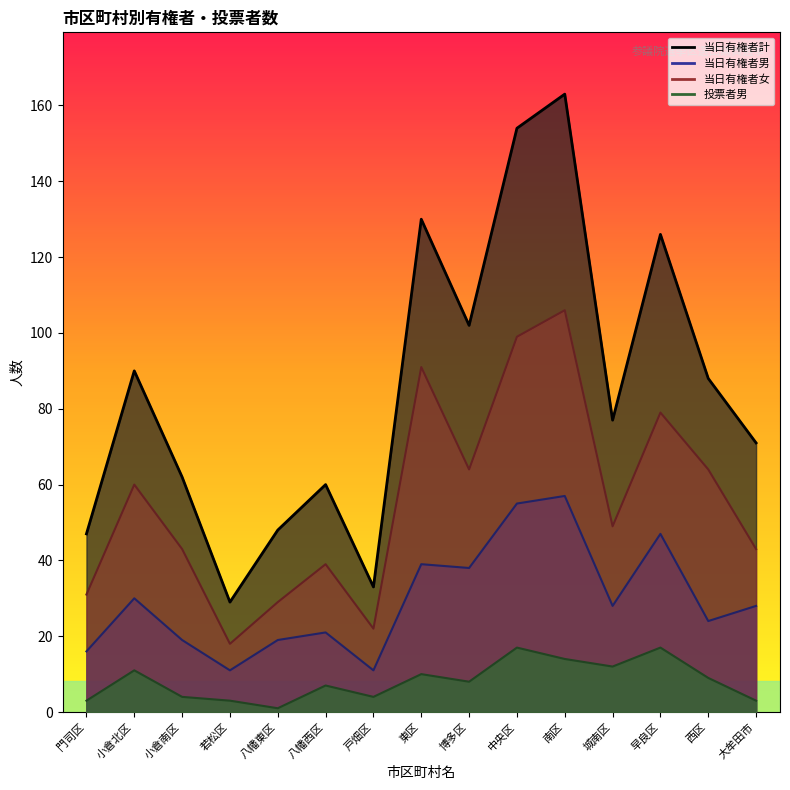

Where does the data first go above 77?

小倉北区